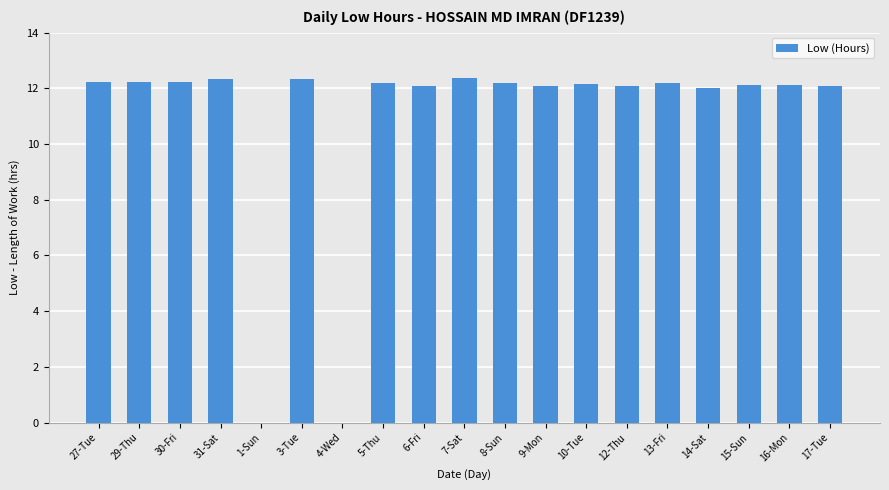

What is the sum of the values at 29-Thu and 14-Sat?

24.3